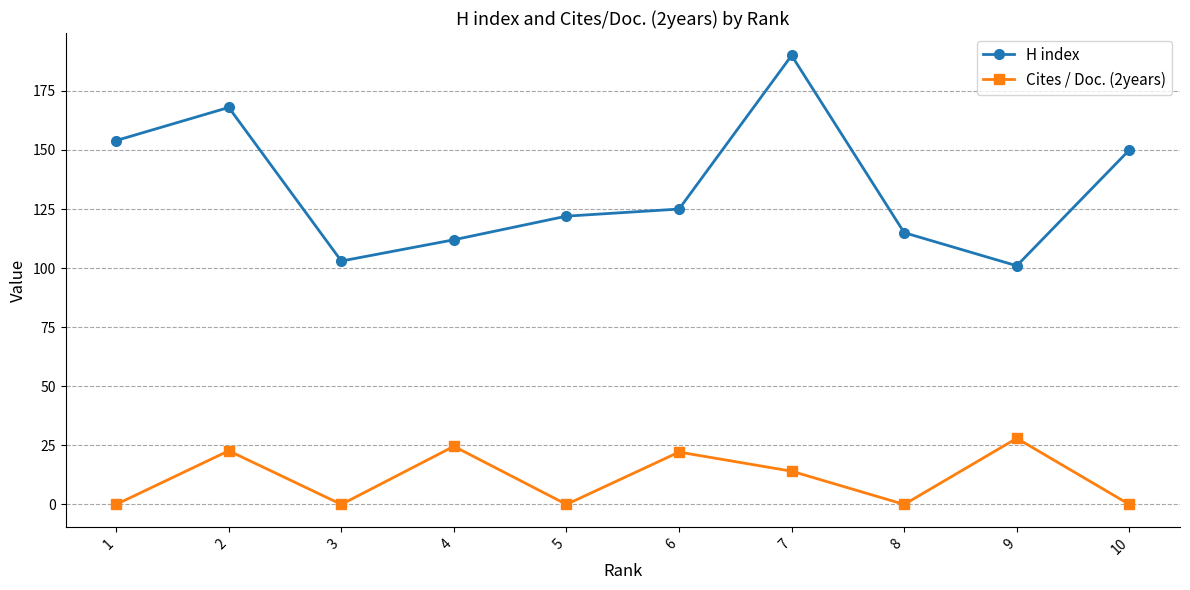

At which category is the sum across all series the highest?

7